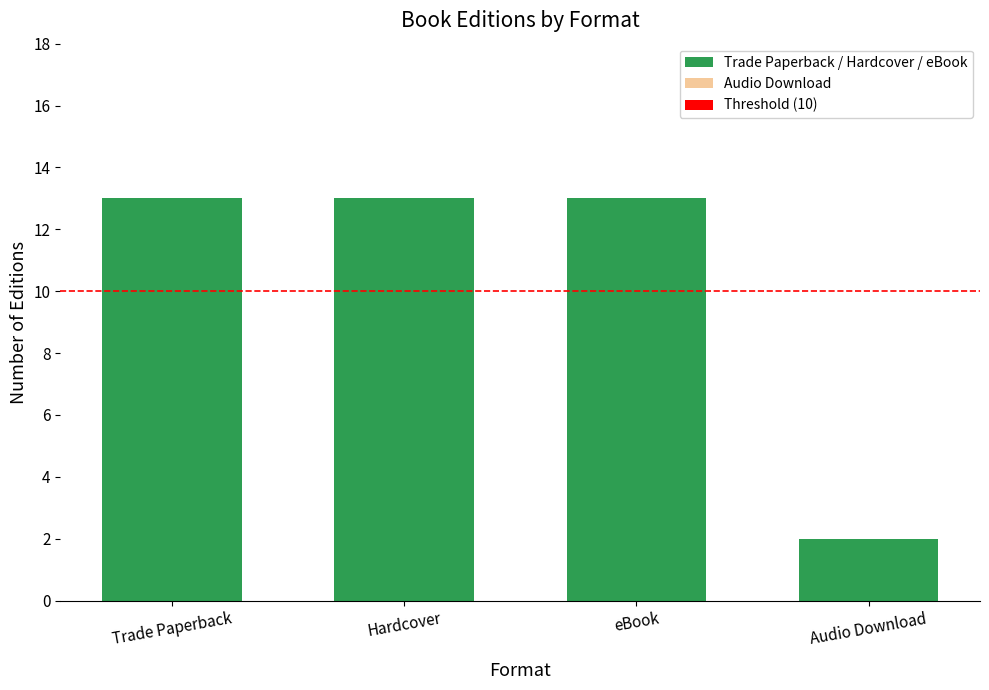

What is the label of the 2nd bar from the left?

Hardcover